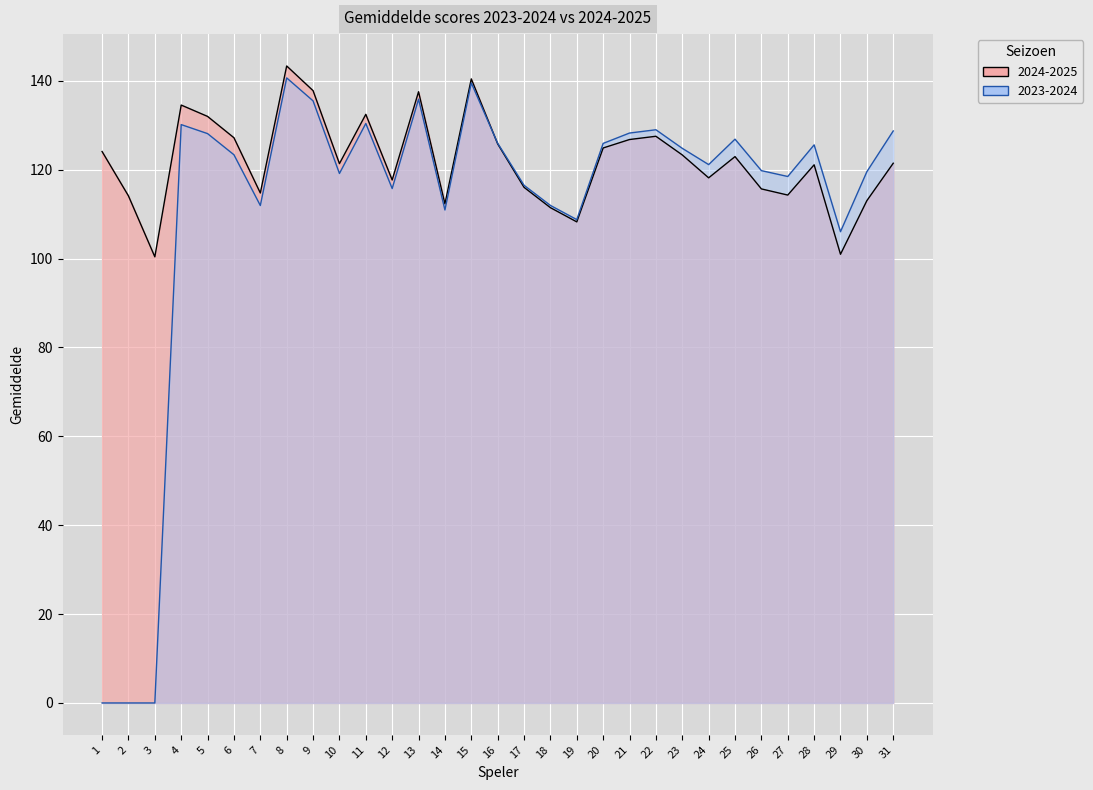

Reading left to right, list all the values displayed in this chart.

2024-2025: 124.1	114.1	100.4	134.6	132.0	127.2	114.8	143.4	137.8	121.4	132.5	117.7	137.6	112.3	140.4	125.8	116.0	111.5	108.3	124.9	126.8	127.5	123.3	118.2	123.0	115.7	114.3	121.1	101.0	113.0	121.5
2023-2024: 0.0	0.0	0.0	130.2	128.1	123.4	112.0	140.7	135.5	119.2	130.4	115.8	135.9	111.0	139.5	126.0	116.5	112.0	108.8	125.9	128.3	129.0	124.8	121.2	126.9	119.8	118.5	125.6	106.1	119.6	128.7